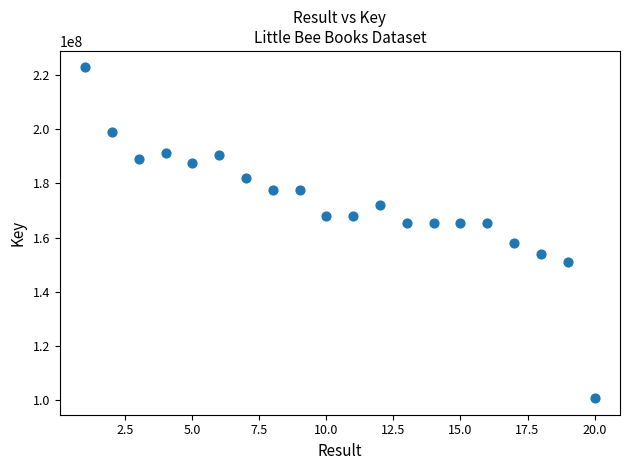

What is the range of Y values (max minus min)?

122024038